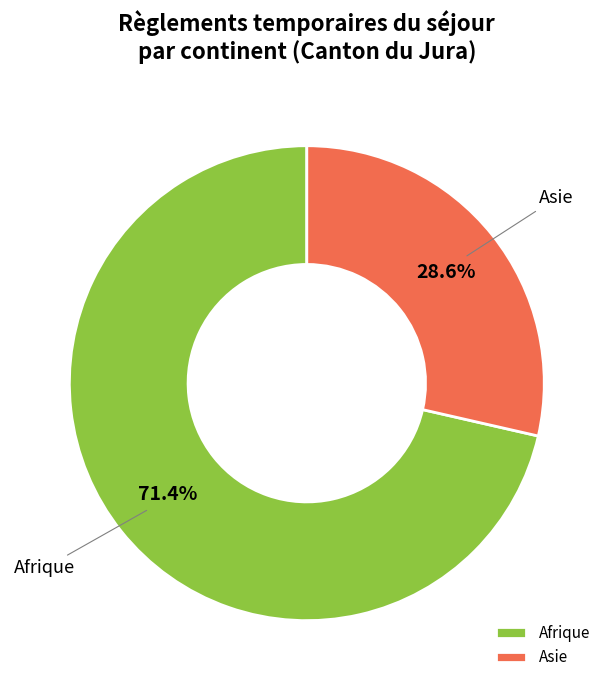

Does Afrique account for over 50% of the chart?

Yes